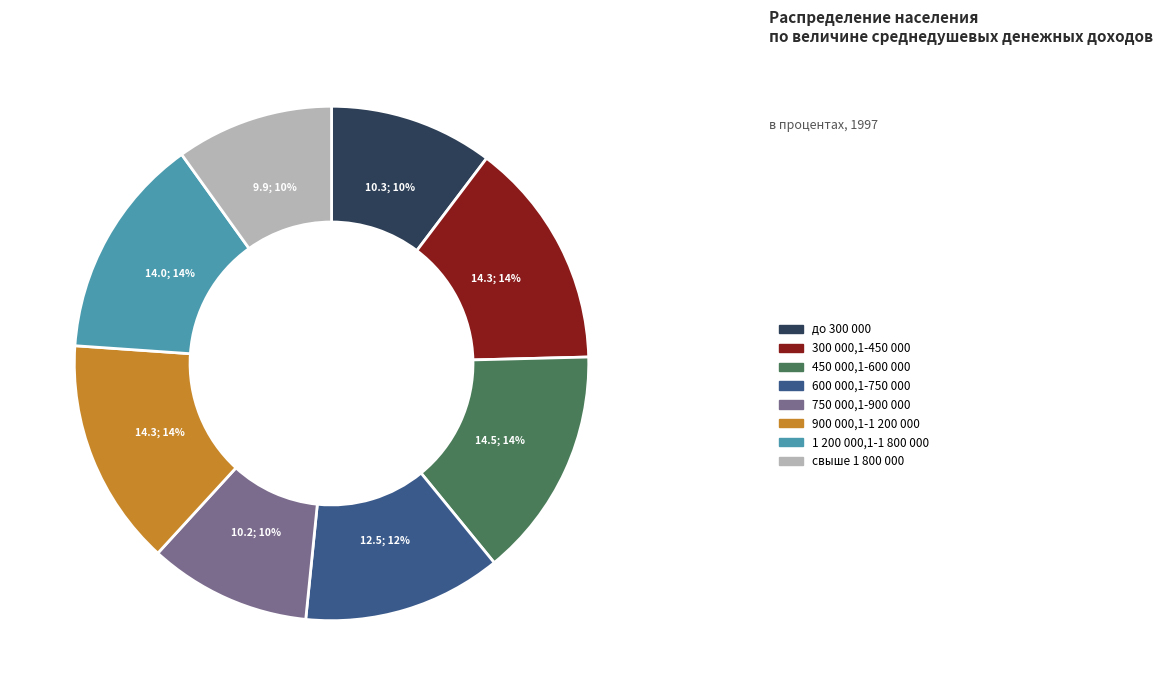

To the nearest percent, what portion does 1 200 000,1-1 800 000 represent?

14%